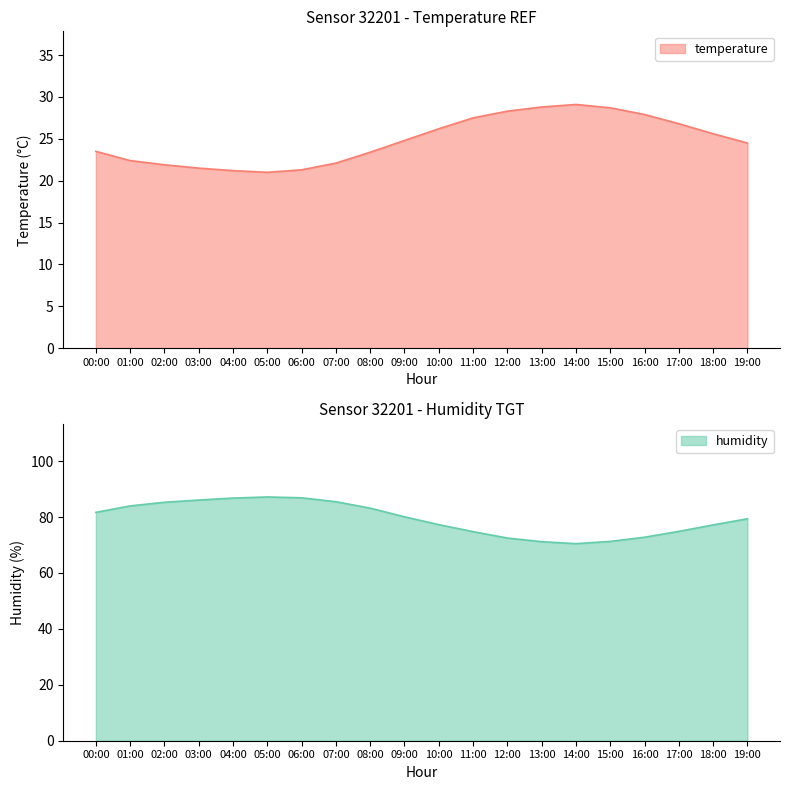

How many interior local peaks does the temperature series have?

1